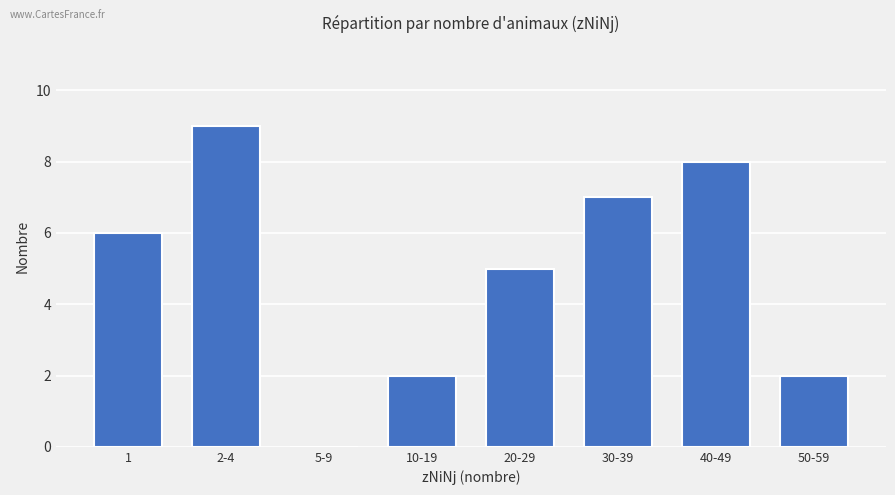

What is the sum of the values at 40-49 and 20-29?

13